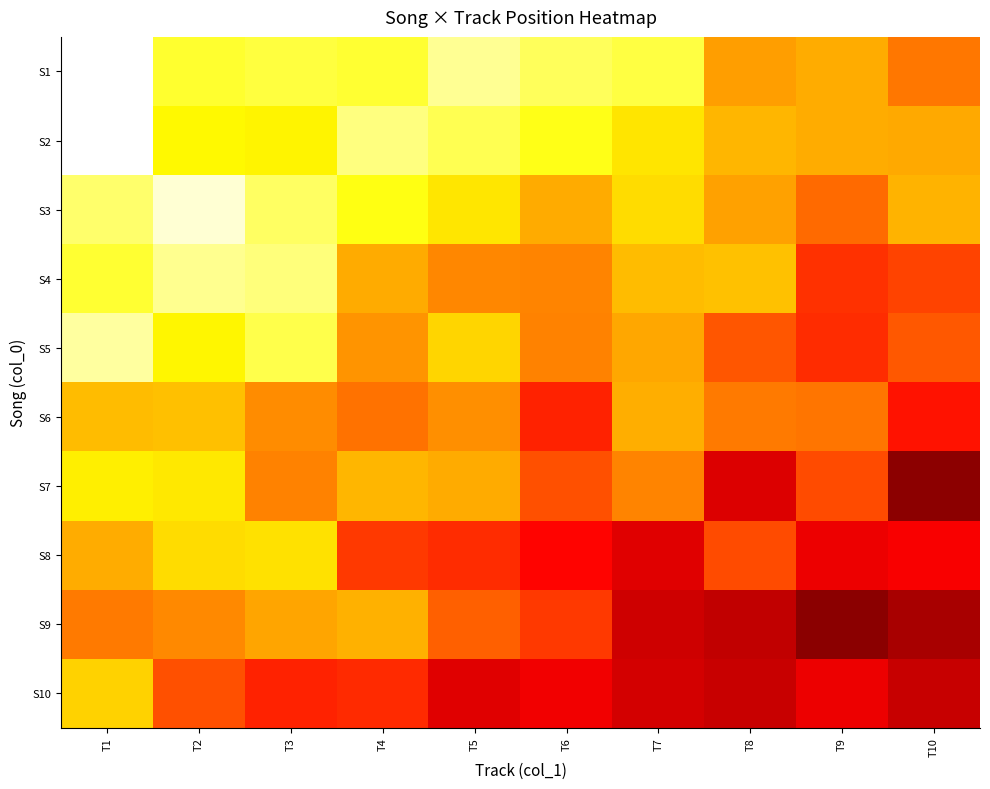

Which category has the lowest value across all series?

T1